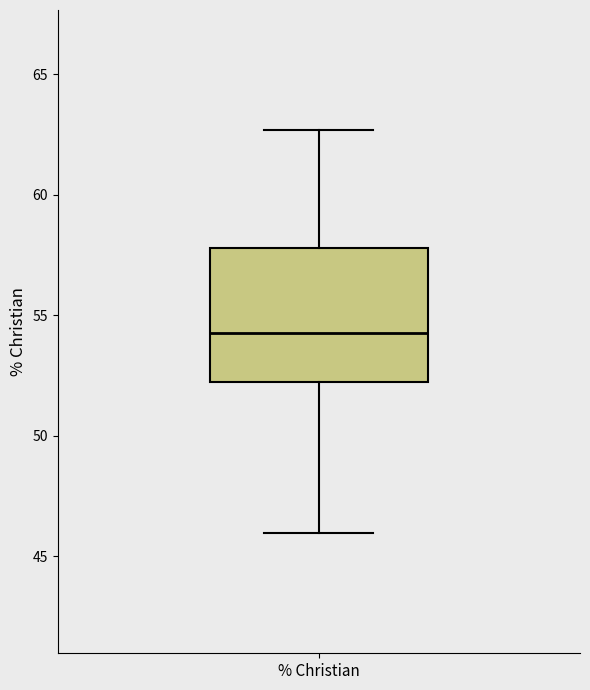

Transcribe this box plot: give where the median line is, the range the box spans, and where the two whiskers end, as read against the y-axis. The values are not printed on the chart, so give them approximately, as read against the axis.

median 54.5, box 52.0 to 58.0, whiskers 46.0 to 62.5